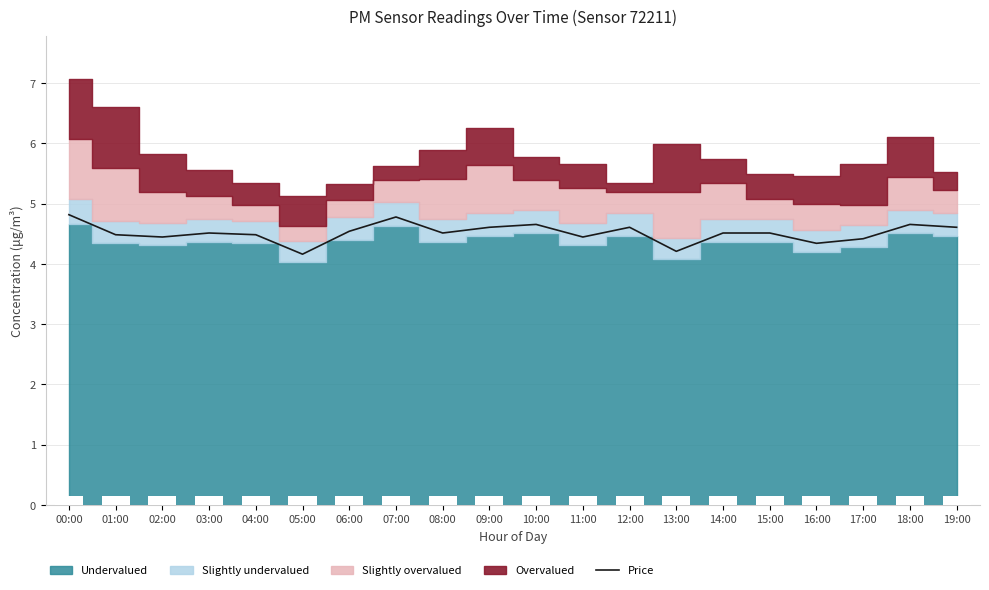

What is the sum of all values?

90.3